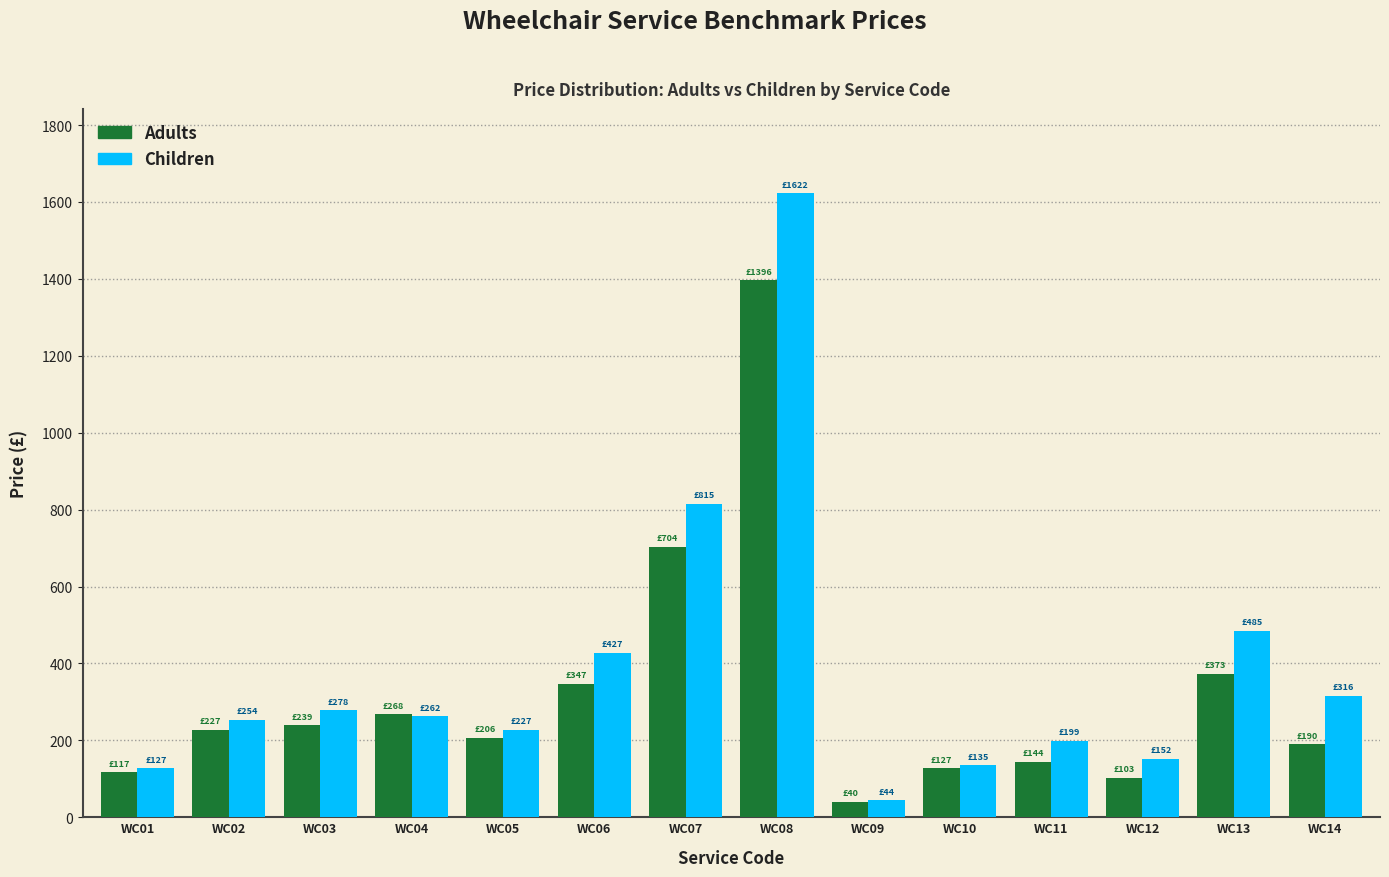

Reading right to left, transcribe all the data shown in this chart.

Adults: WC14=190	WC13=373	WC12=103	WC11=144	WC10=127	WC09=40	WC08=1396	WC07=704	WC06=347	WC05=206	WC04=268	WC03=239	WC02=227	WC01=117
Children: WC14=316	WC13=485	WC12=152	WC11=199	WC10=135	WC09=44	WC08=1622	WC07=815	WC06=427	WC05=227	WC04=262	WC03=278	WC02=254	WC01=127